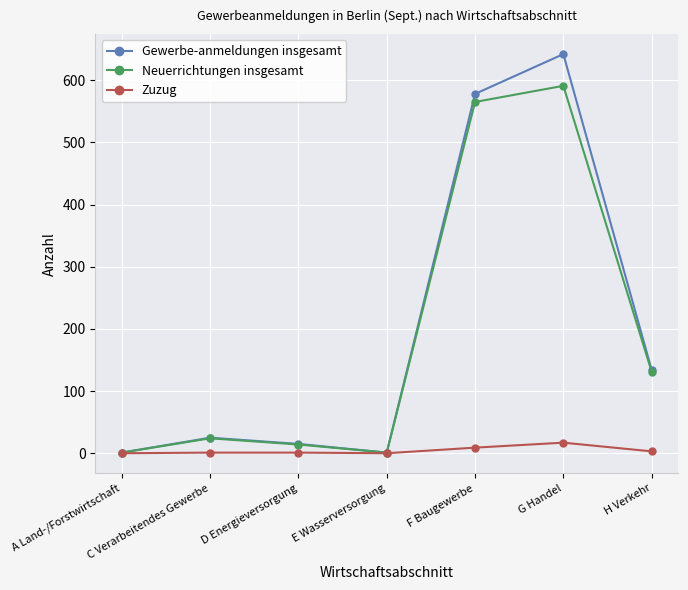

Where is the first local maximum for Neuerrichtungen insgesamt?

C Verarbeitendes Gewerbe